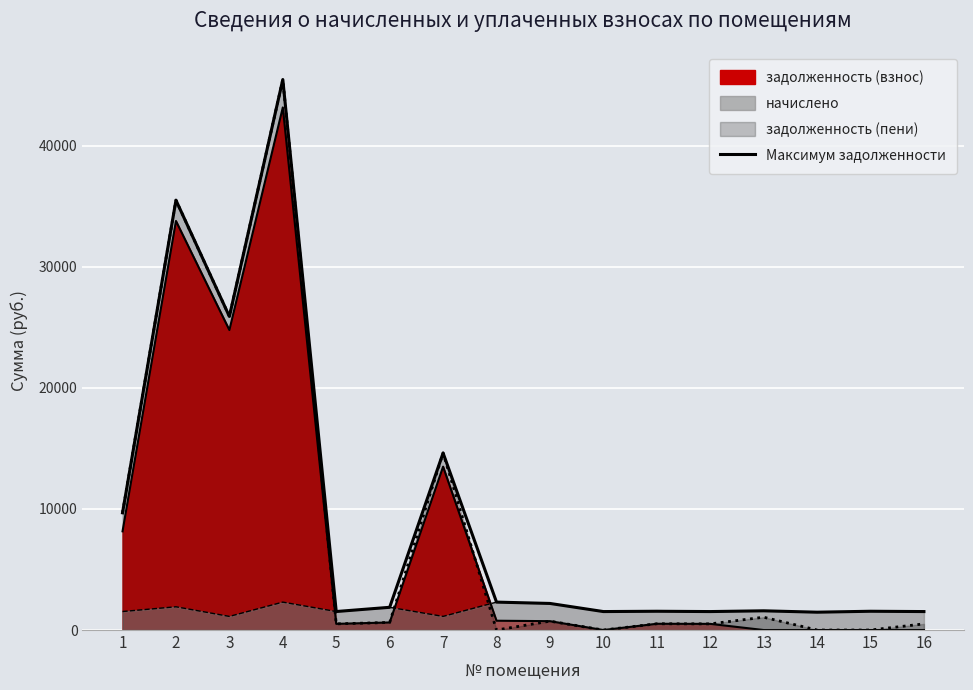

What is the maximum value shown in the chart?

45472.3